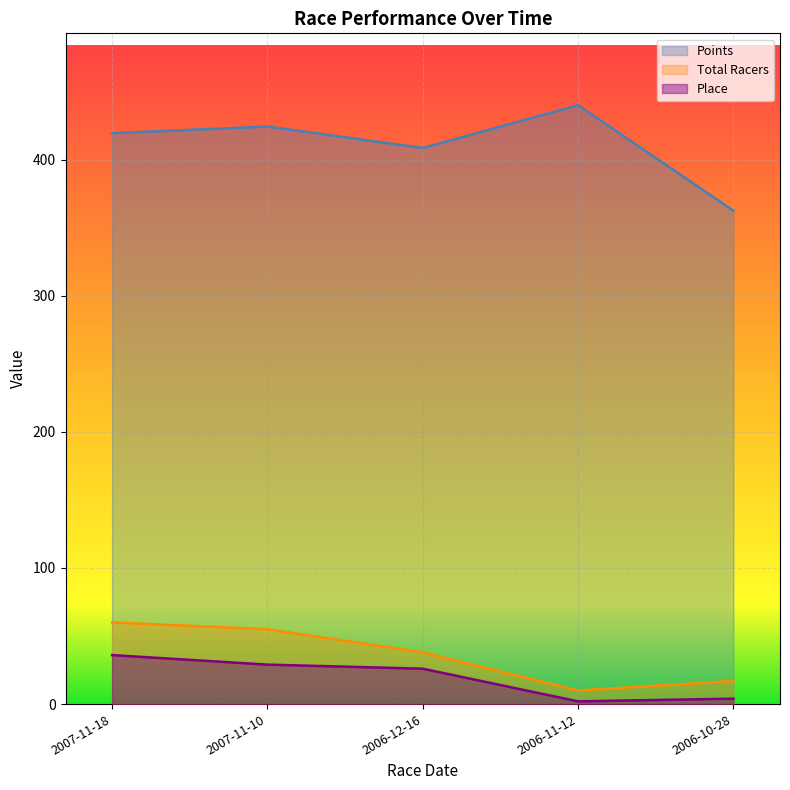

The Points series shows 419.4 at 2007-11-18. True or false?

True